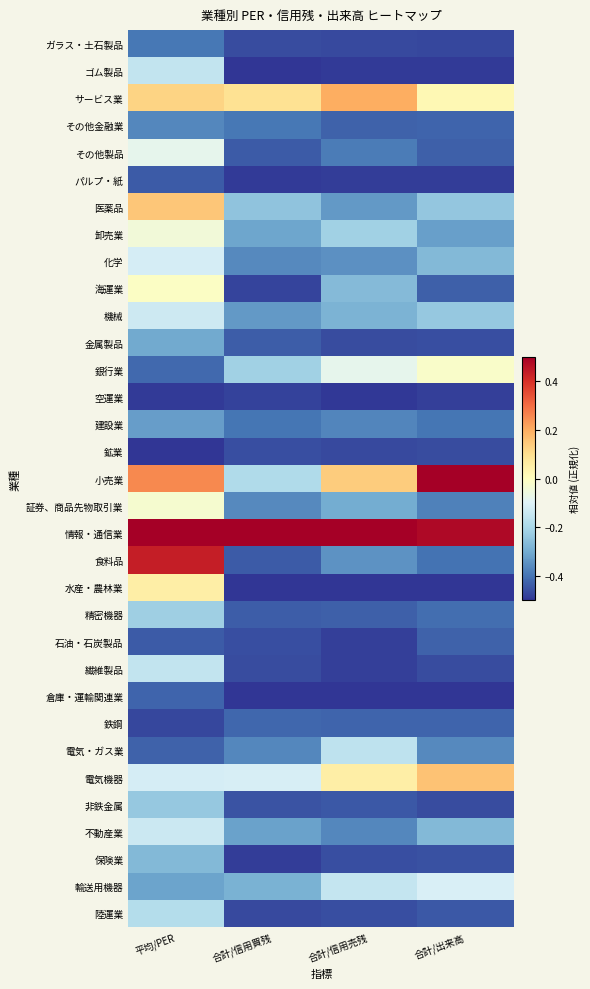

Which has a higher value, 合計/出来高 or 合計/信用買残?

合計/信用買残